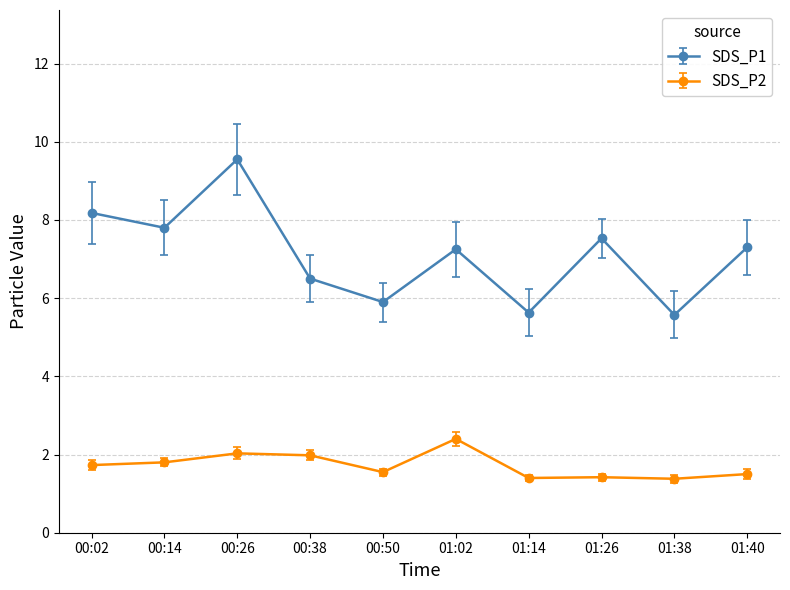

At which category is the sum across all series the highest?

00:26